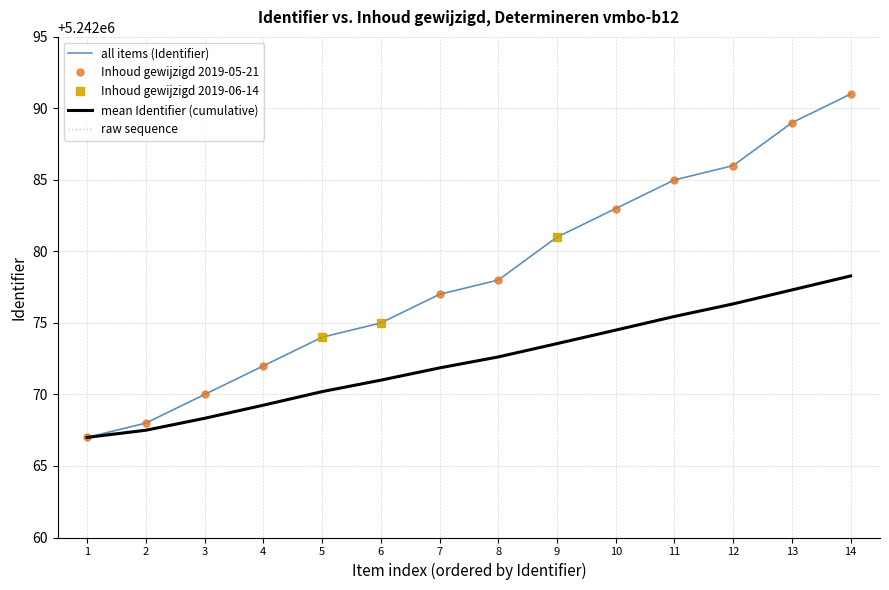

What is the difference between the second highest and second lowest values?

21